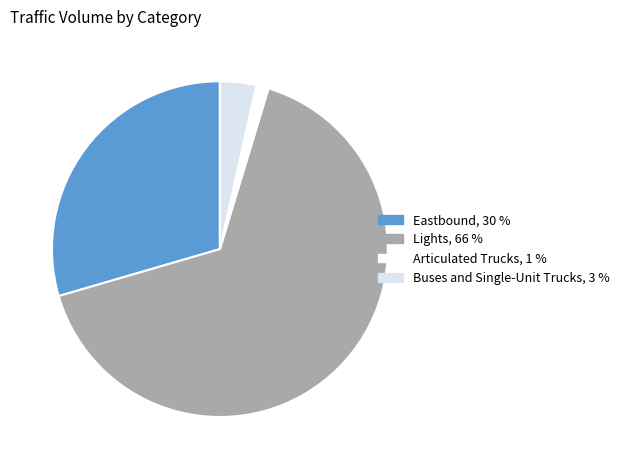

How many segments does this pie chart have?

4